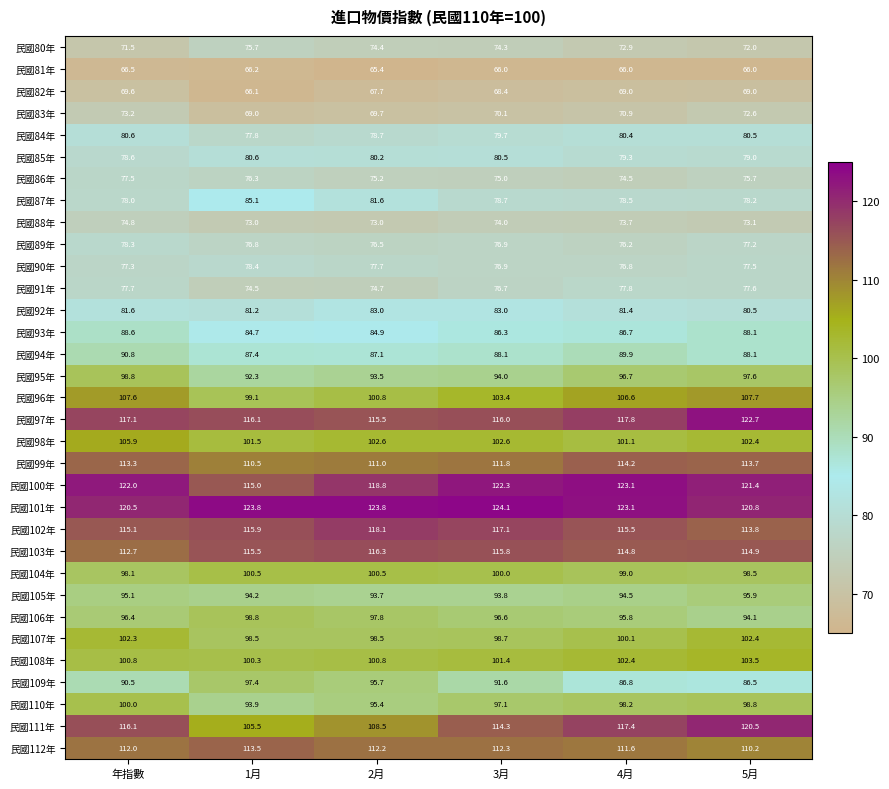

How many data points in 民國97年 are less than 117?

3